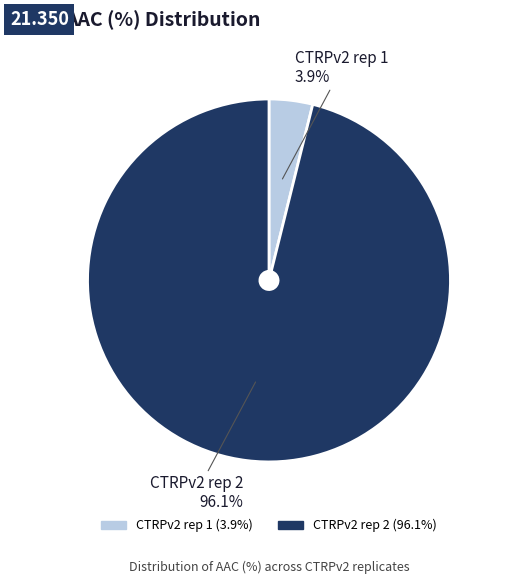

How many segments does this pie chart have?

2